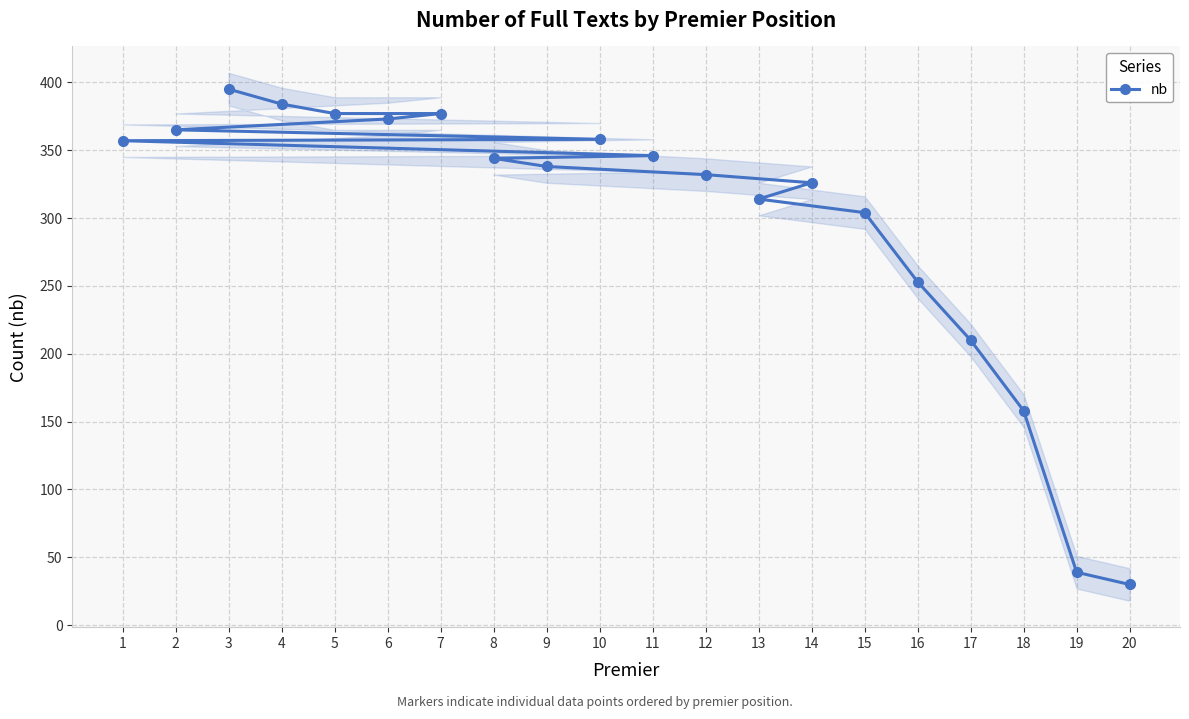

List the labels in order of value, smallest first.

20, 19, 18, 17, 16, 15, 13, 14, 12, 9, 8, 11, 1, 10, 2, 6, 5, 7, 4, 3